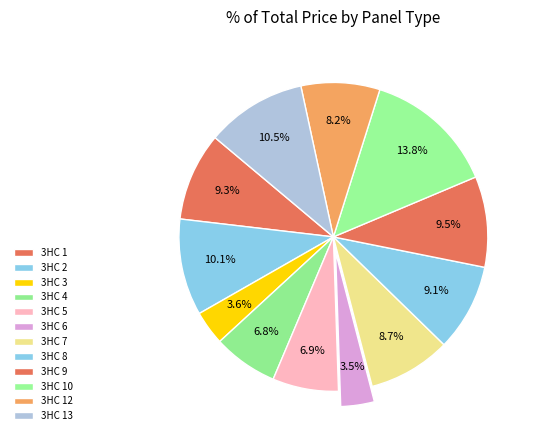

How many slices are in this pie chart?

12